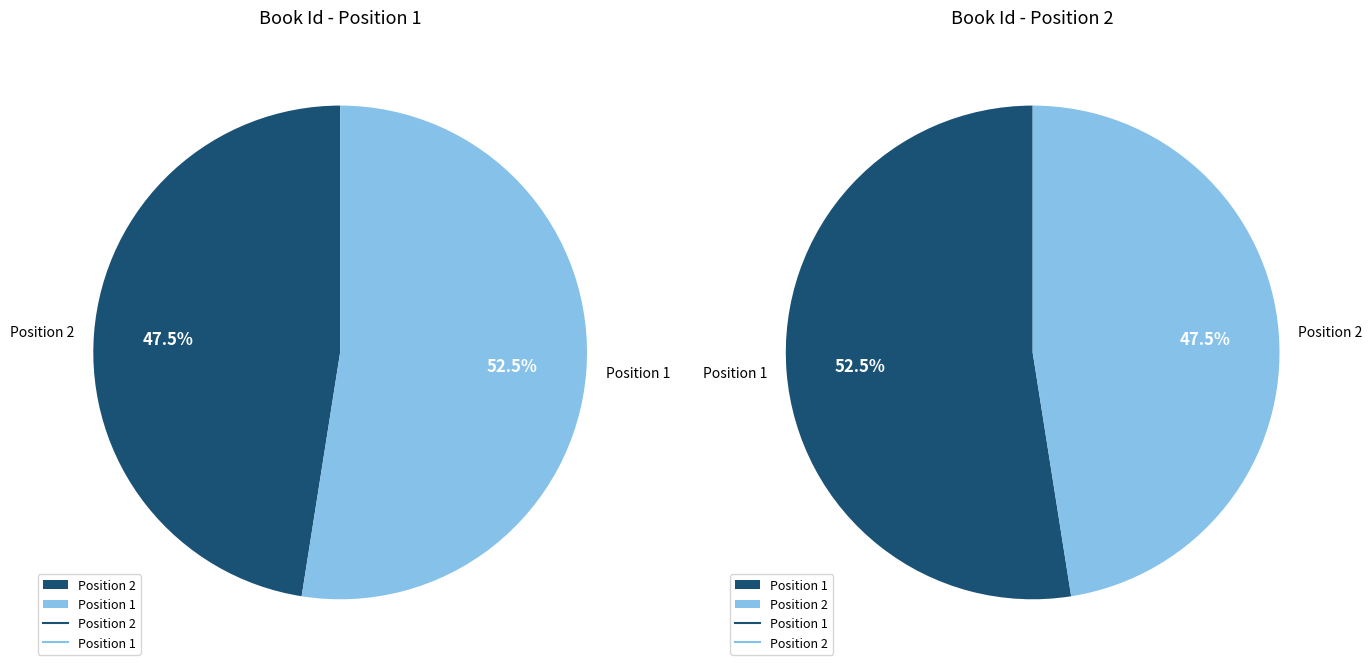

Does 2 account for over 50% of the chart?

No